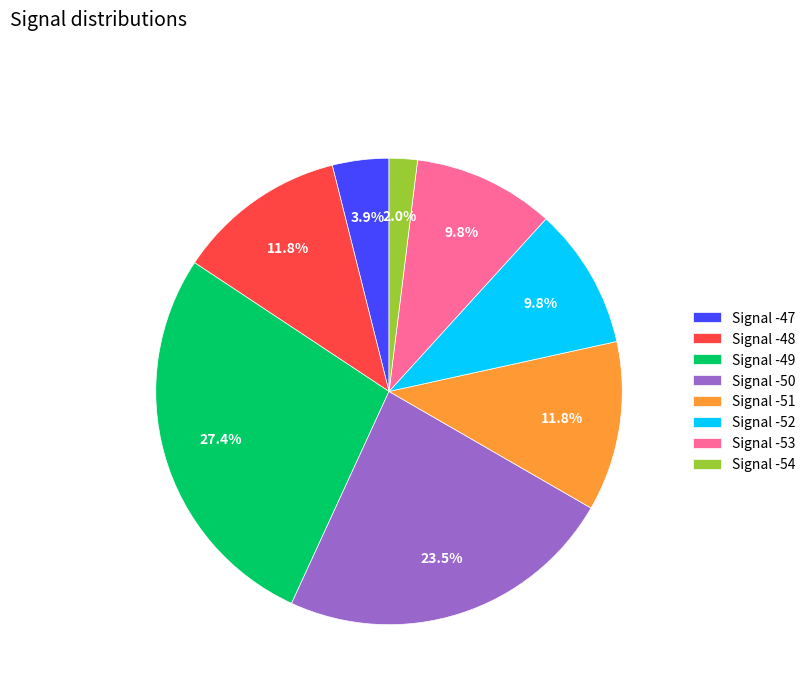

Does any single category account for the majority?

No